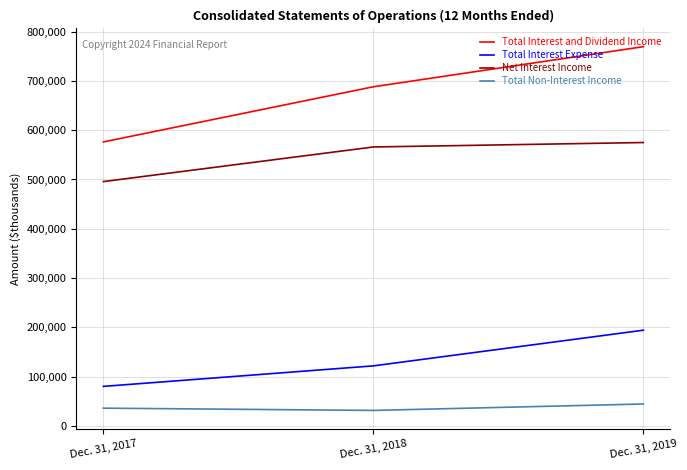

What is the difference between the Total Interest and Dividend Income values at Dec. 31, 2017 and Dec. 31, 2018?

111804